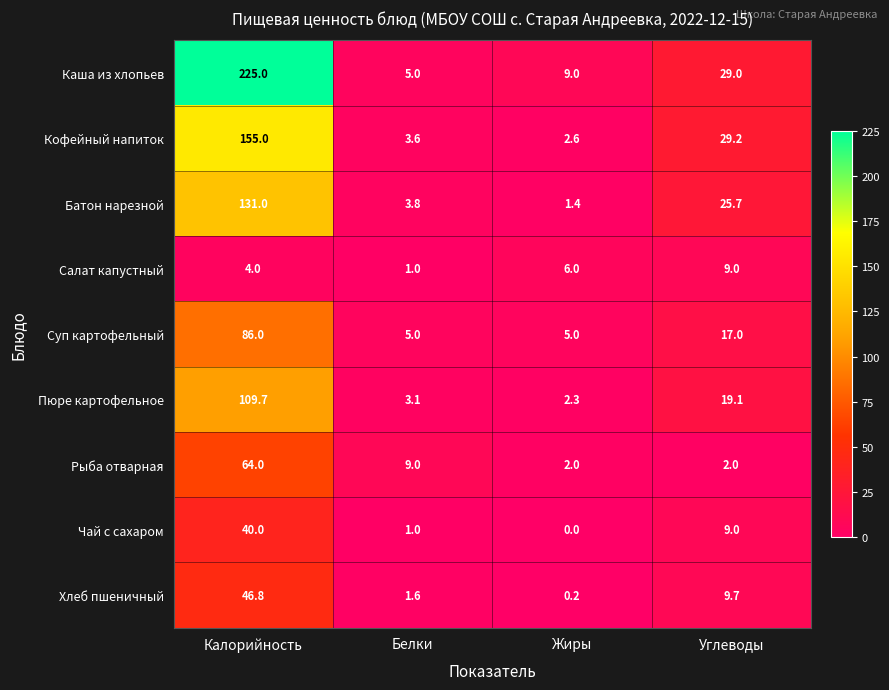

Is the value of Салат капустный at Белки greater than the value of Хлеб пшеничный at Углеводы?

No